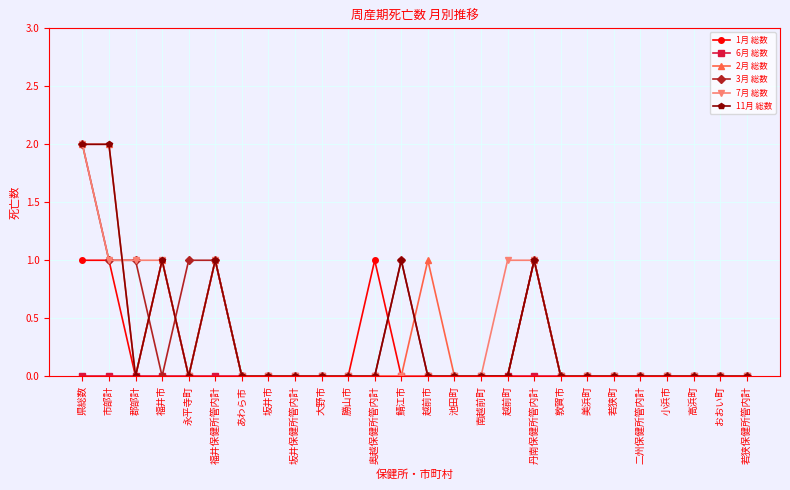

What is the label of the 3rd point from the right?

高浜町